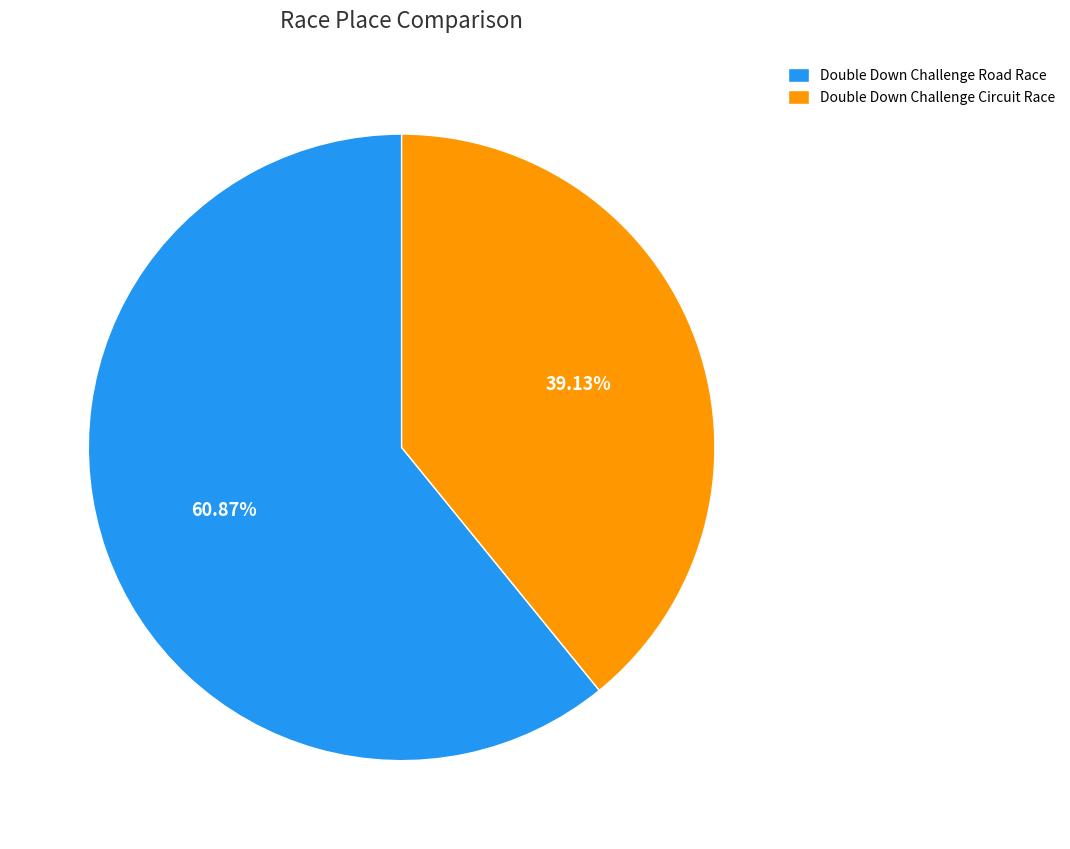

Is there any slice that represents more than half of the pie?

Yes